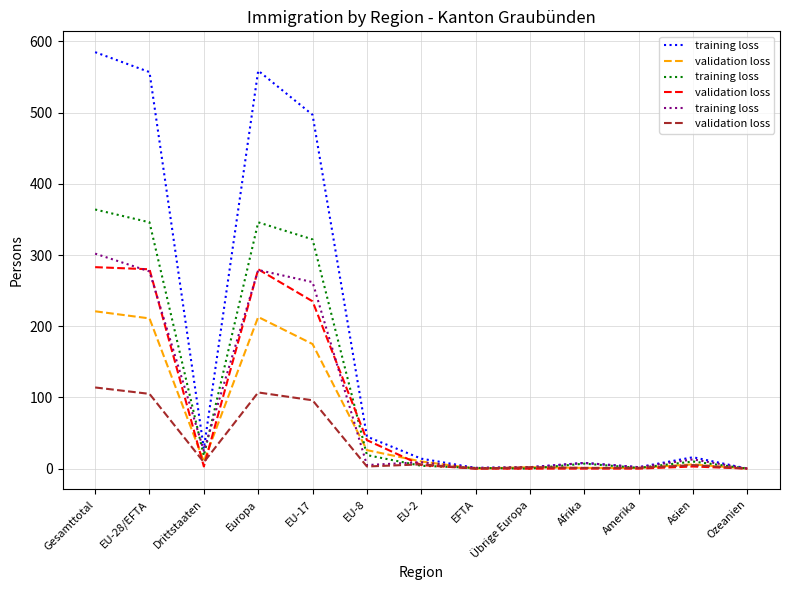

What is the maximum value shown in the chart?

585